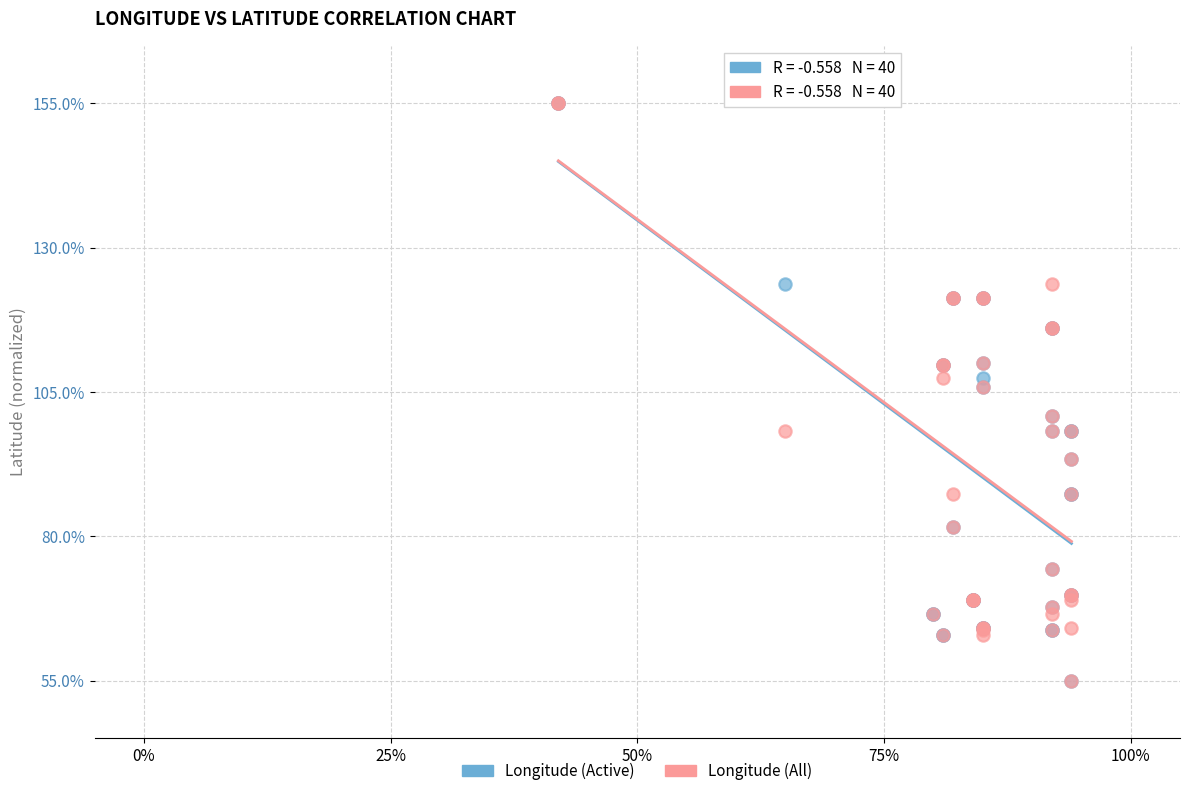

What are all the series names shown in the legend?

Longitude (Active), Longitude (All)